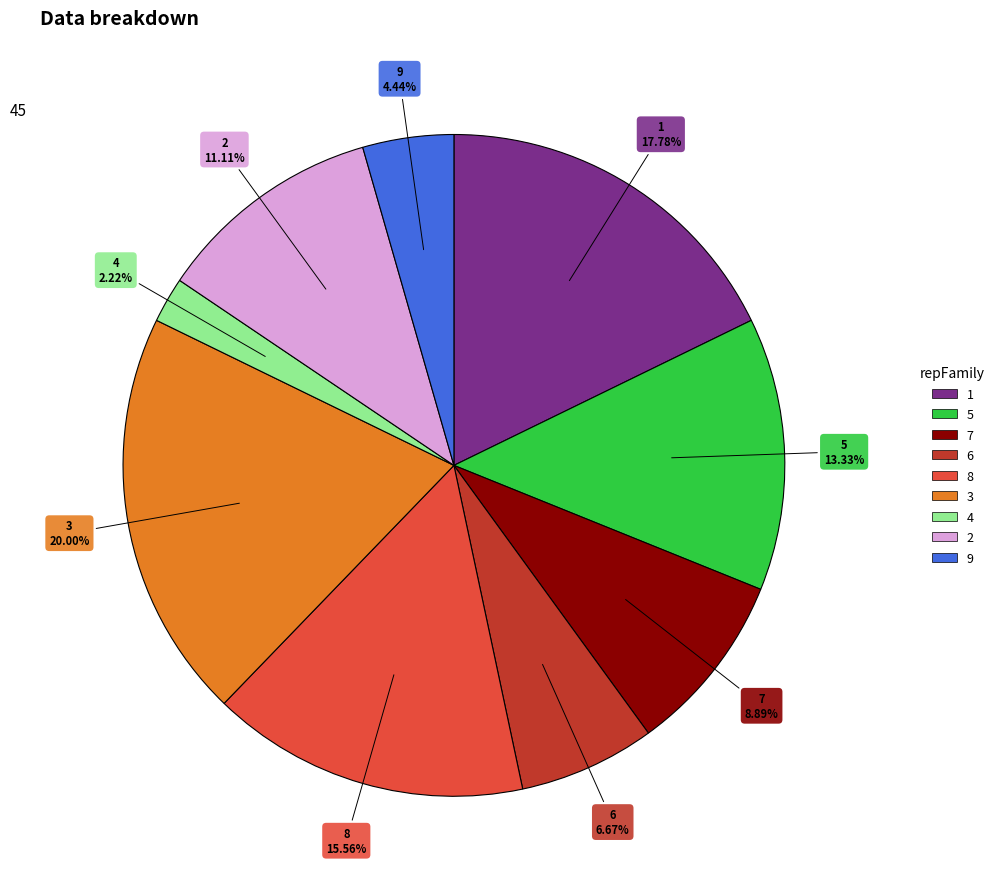

To the nearest percent, what is the difference between the largest and smallest slice percentages?

18%